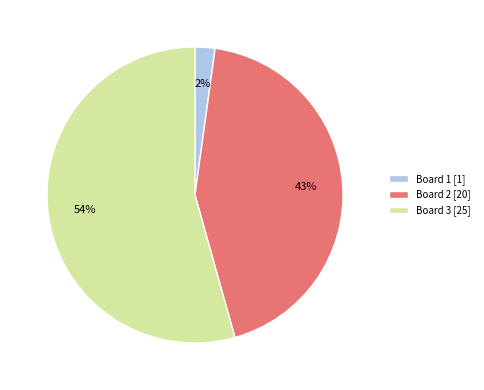

The Board 2 slice represents 29% of the pie. True or false?

False